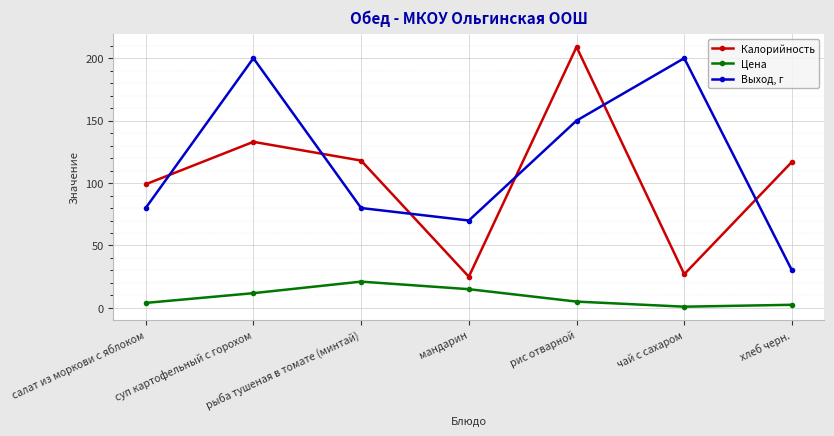

Is this an area chart (filled region under the line)?

No